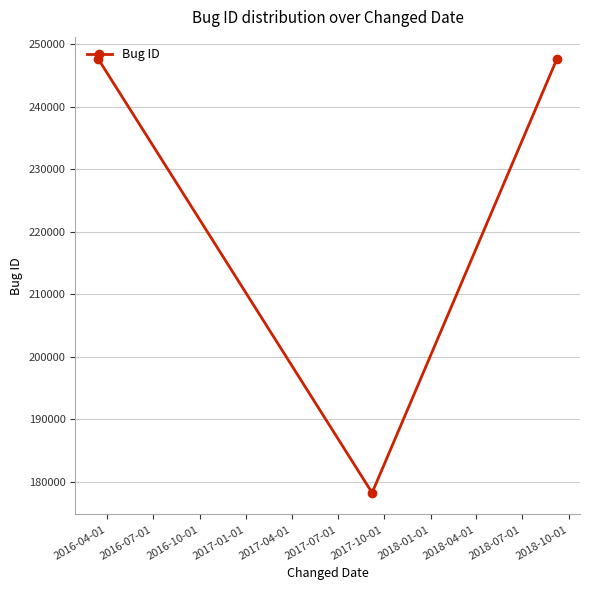

How many values are below 247637?

1